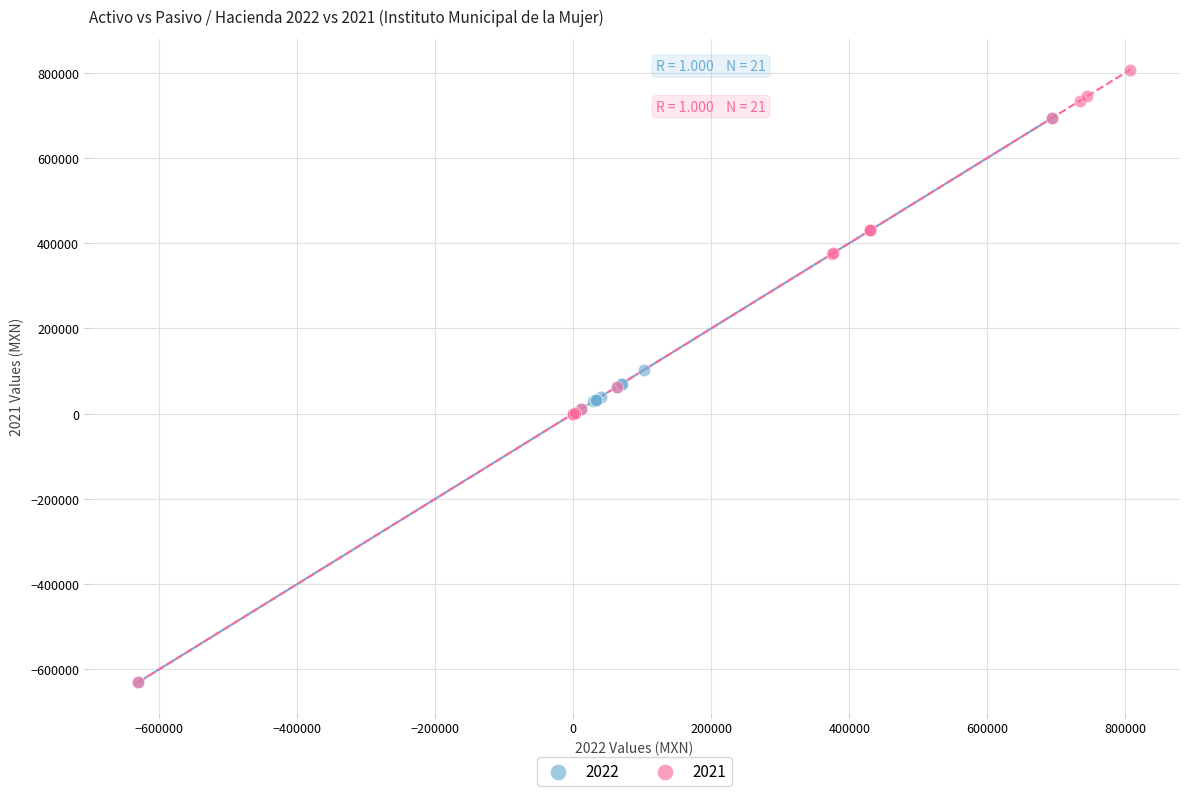

Which series reaches the maximum Y coordinate?

2021